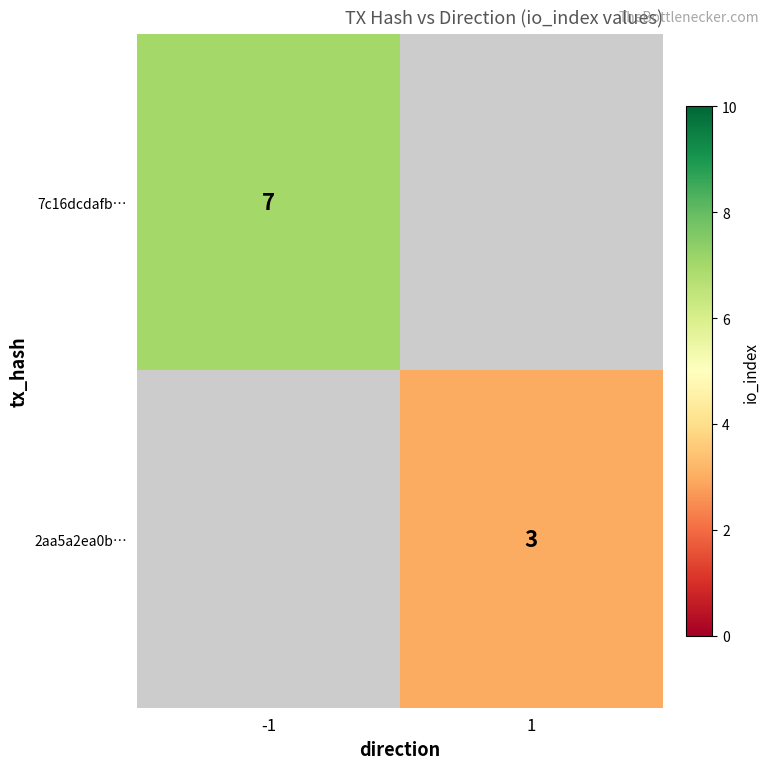

The 7c16dcdafb… series shows 4 at -1. True or false?

False